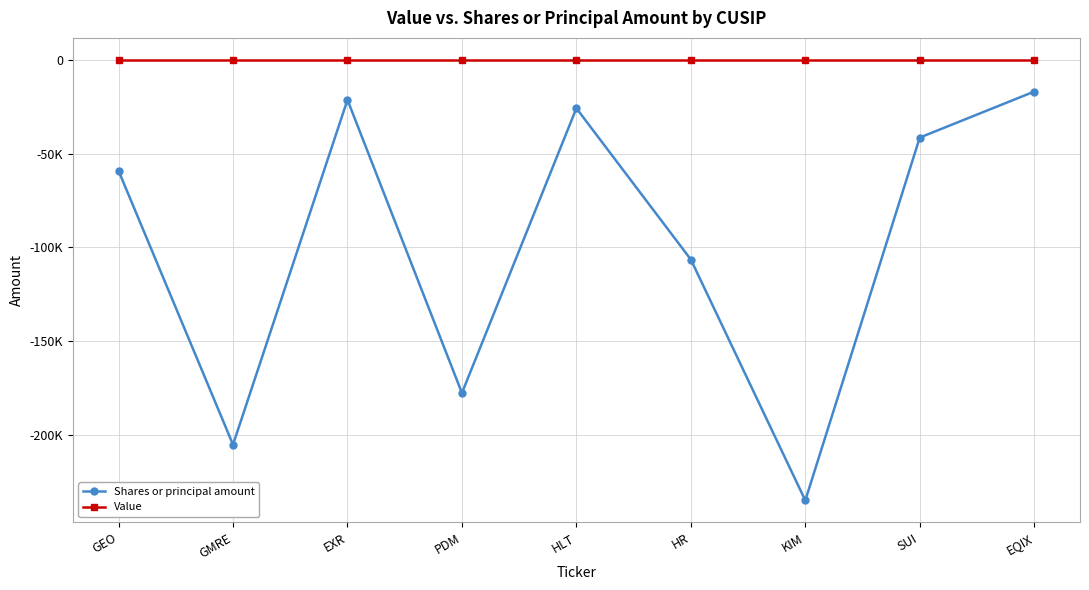

Rank the series by their average value, from lowest to highest.

Shares or principal amount, Value